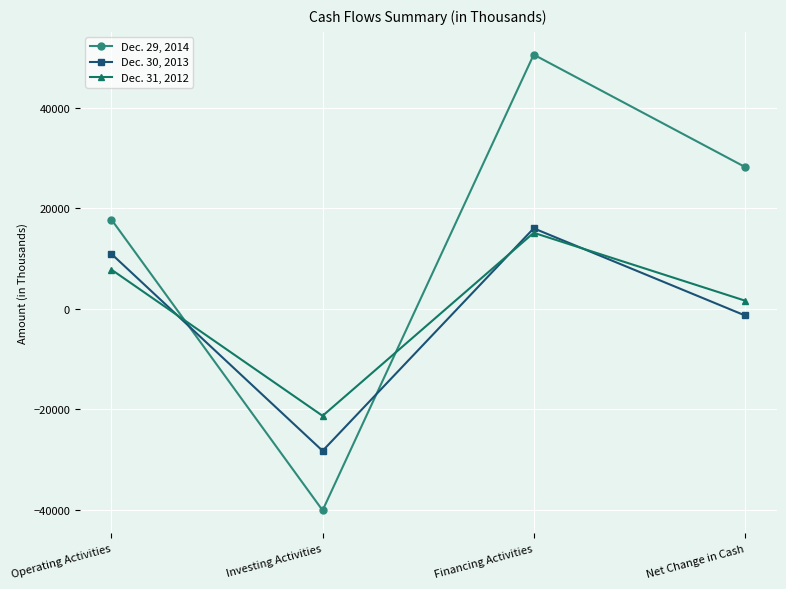

How many lines are shown in the chart?

3